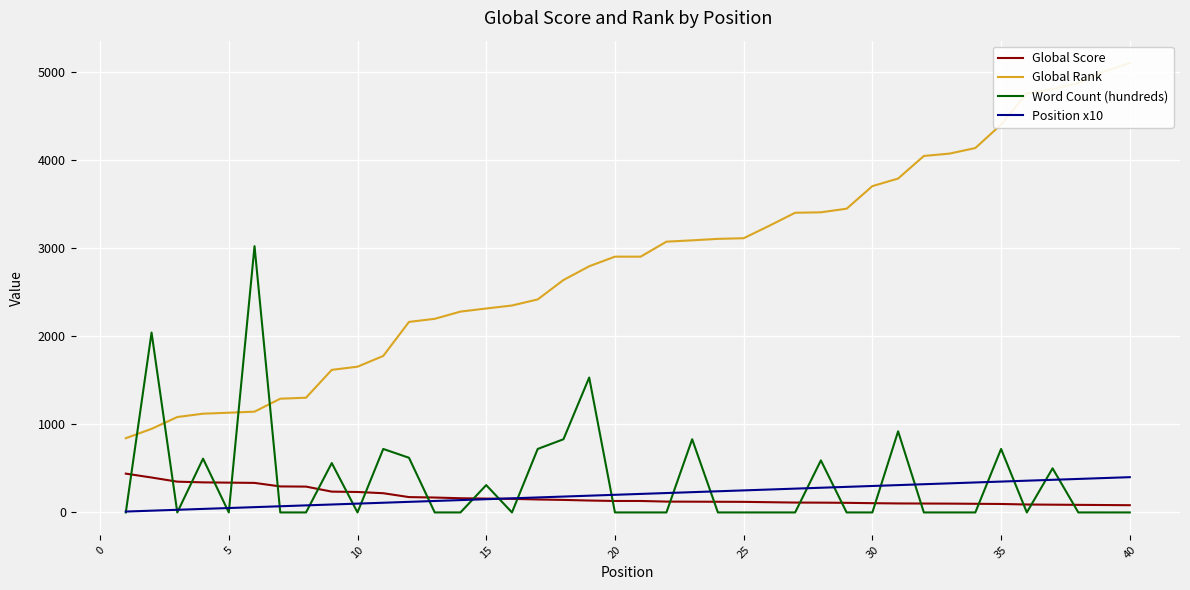

The value of Word Count (hundreds) at 10 is -979. True or false?

False